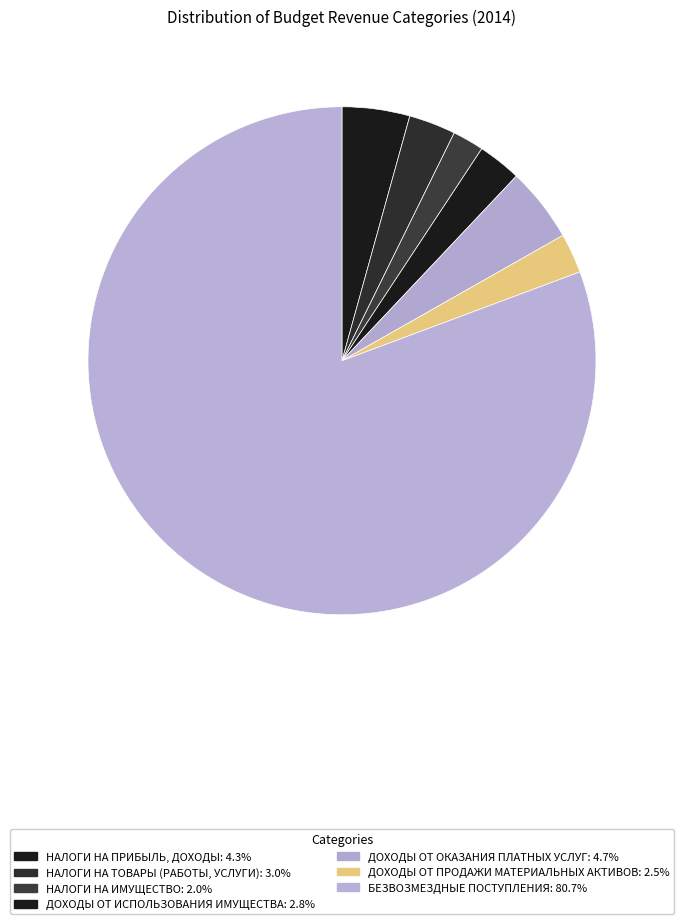

What is the ratio of the value at ДОХОДЫ ОТ ОКАЗАНИЯ ПЛАТНЫХ УСЛУГ to the value at ДОХОДЫ ОТ ПРОДАЖИ МАТЕРИАЛЬНЫХ АКТИВОВ?

1.9